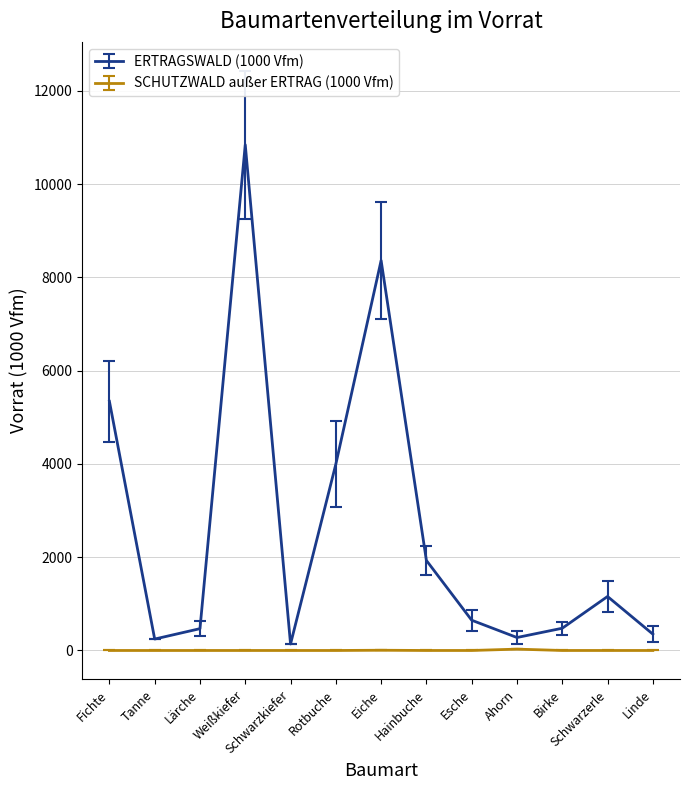

At which label does ERTRAGSWALD (1000 Vfm) first exceed 649?

Fichte